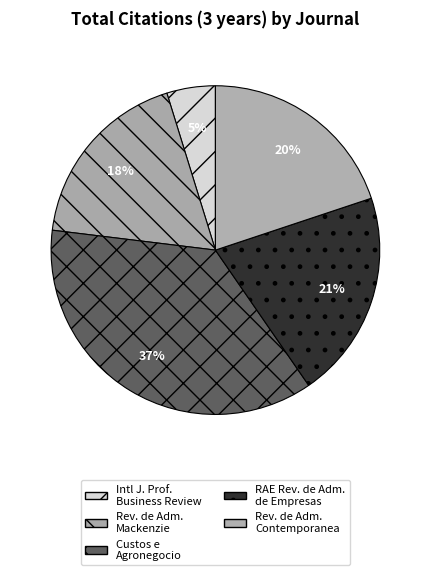

Is it true that Custos e Agronegocio is 37% of the pie?

True